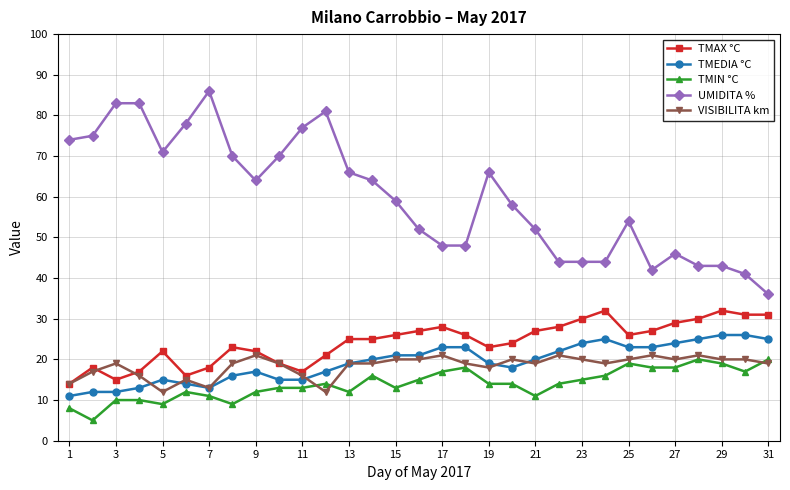

True or false: TMIN °C and UMIDITA % intersect in this chart.

False